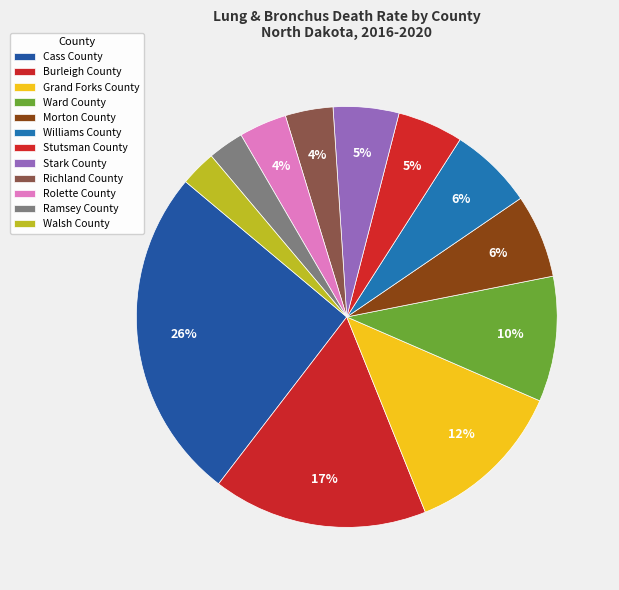

Is it true that Williams County is 6% of the pie?

True